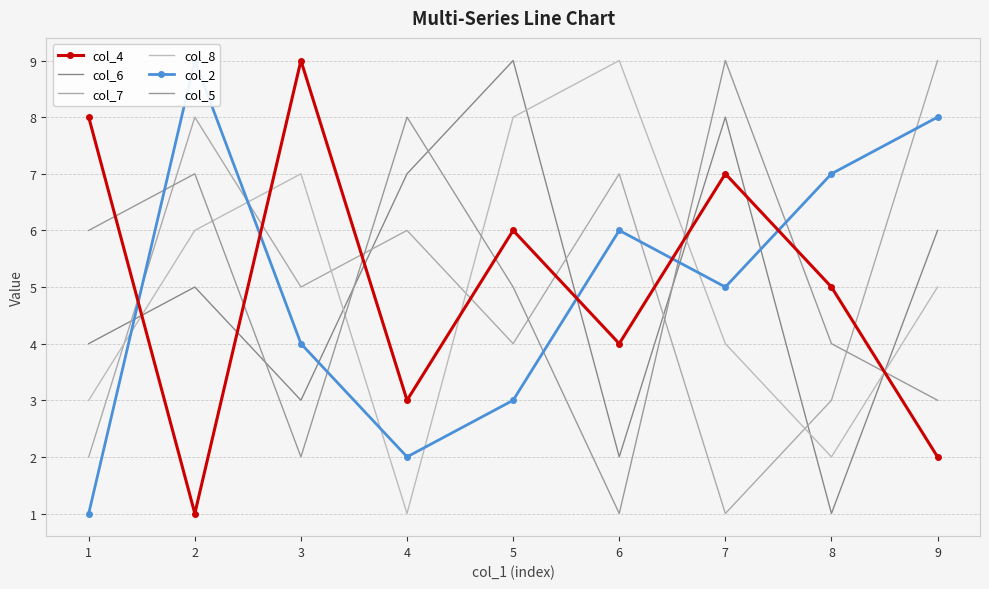

What is the value of the col_8 point at the 5th from the left?

8